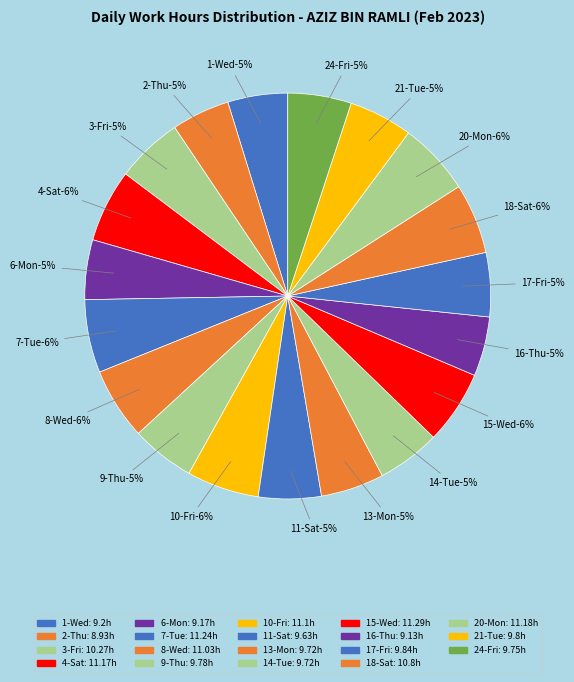

Is it true that 10-Fri is 6% of the pie?

True